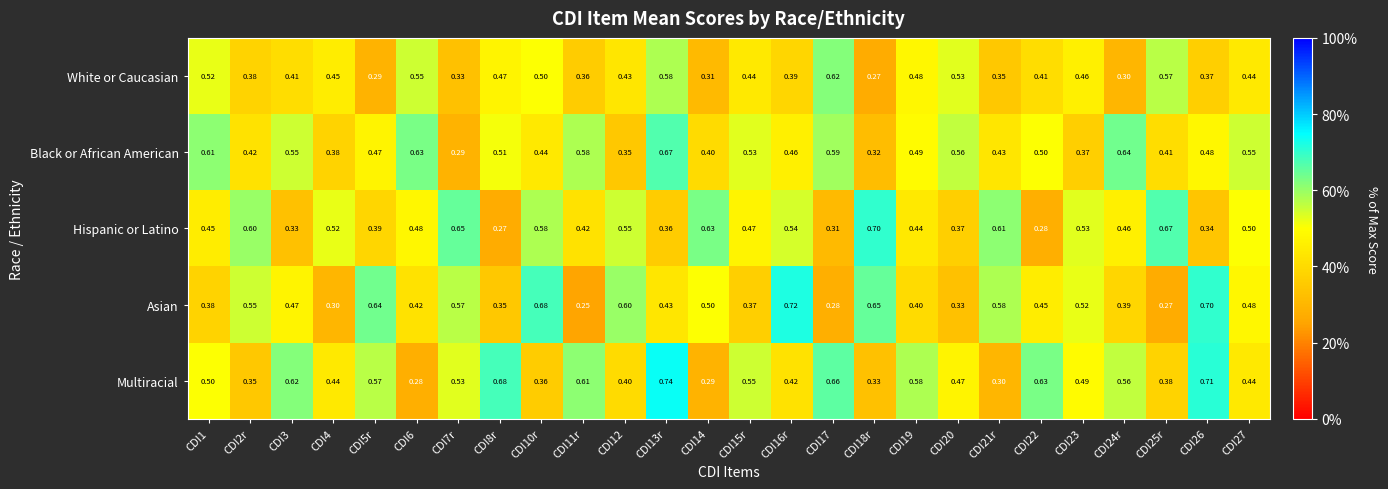

At CDI6, list the series in order from smallest to largest.

Multiracial, Asian, Hispanic or Latino, White or Caucasian, Black or African American